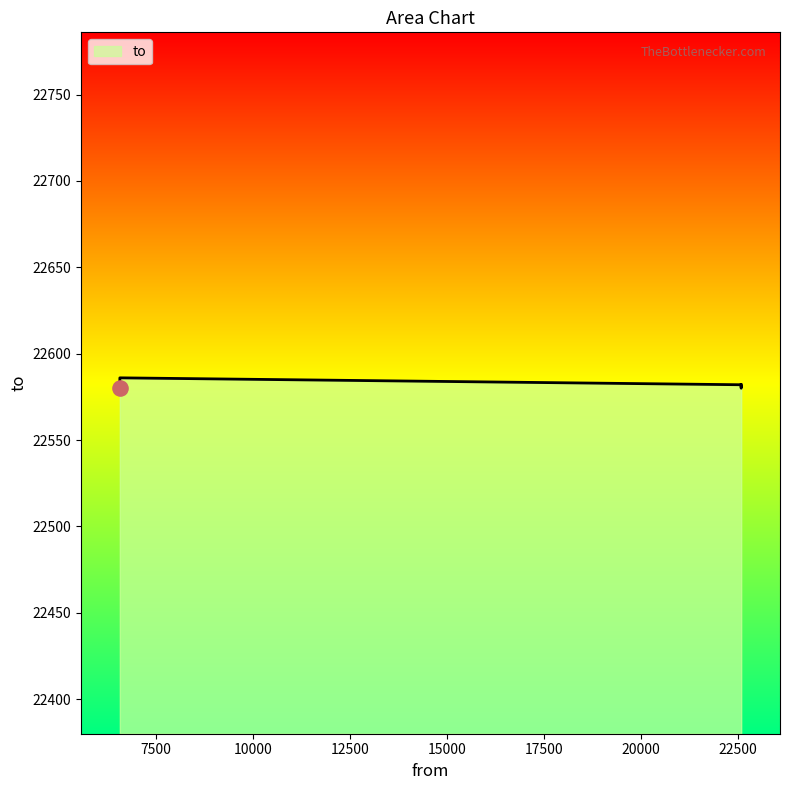

Approximately how many times larger is the value at 6575 compared to 22586?

1.0